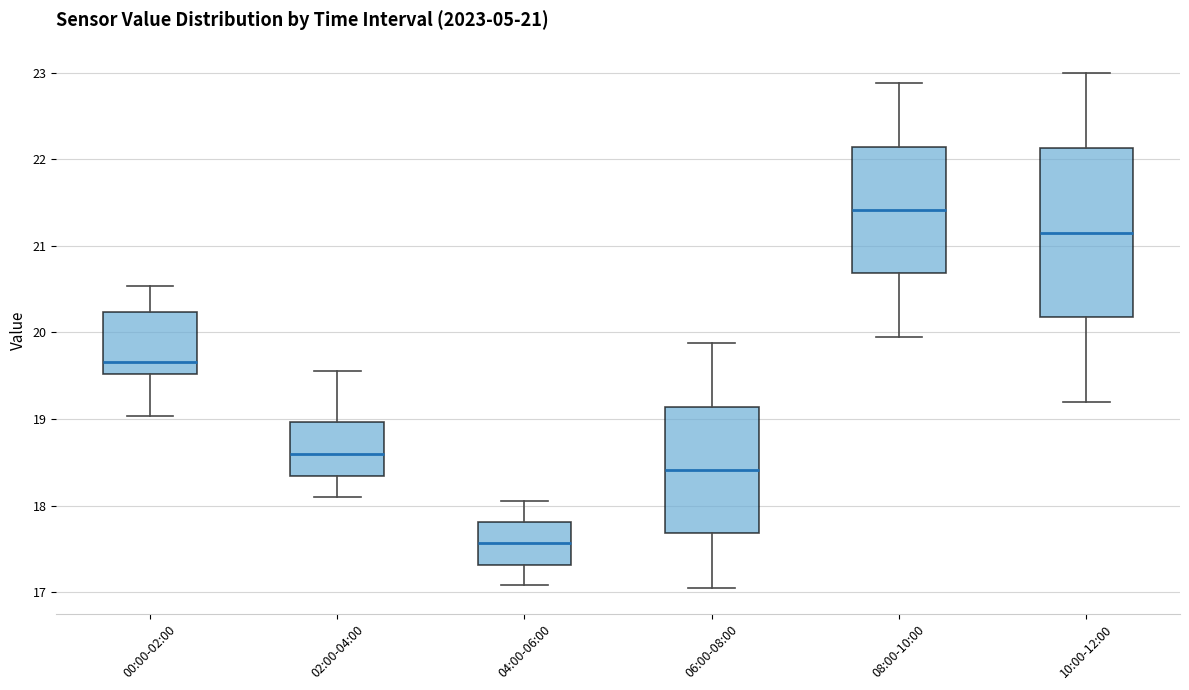

Which box is the tallest, from its lower edge to its upper edge?

10:00-12:00